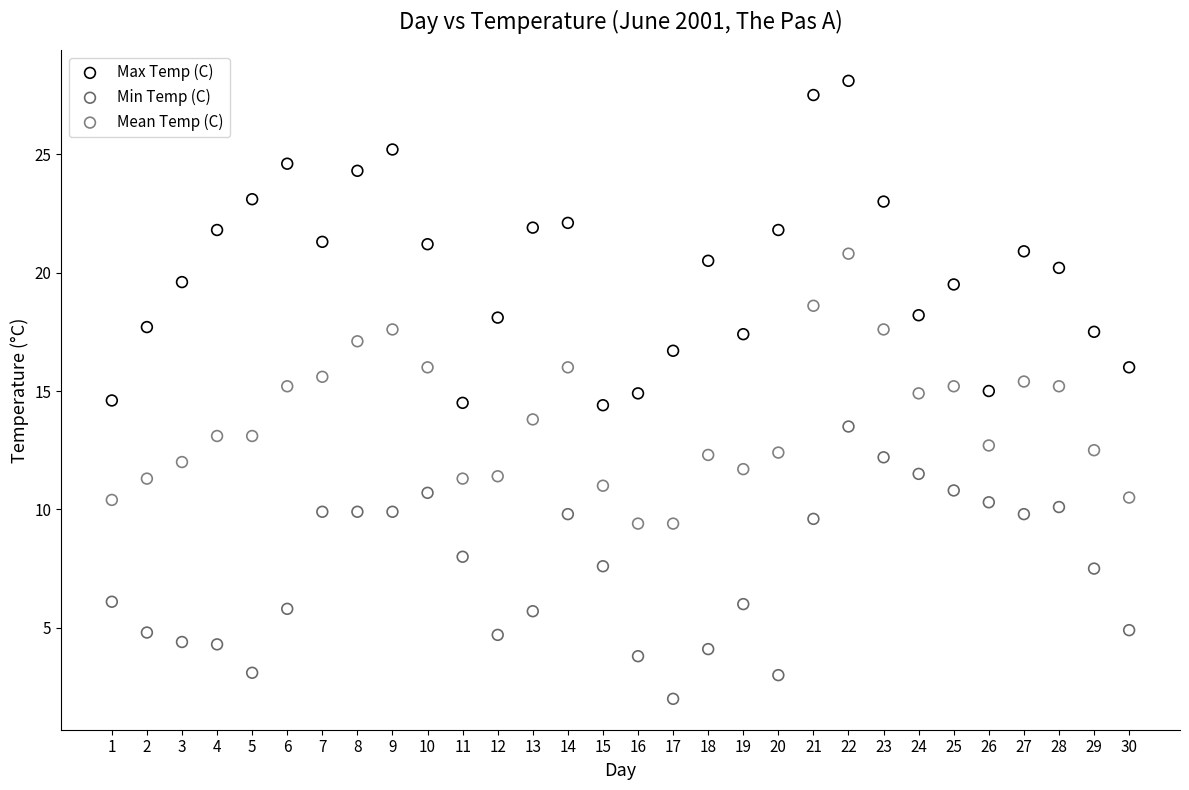

What are all the series names shown in the legend?

Max Temp (C), Min Temp (C), Mean Temp (C)